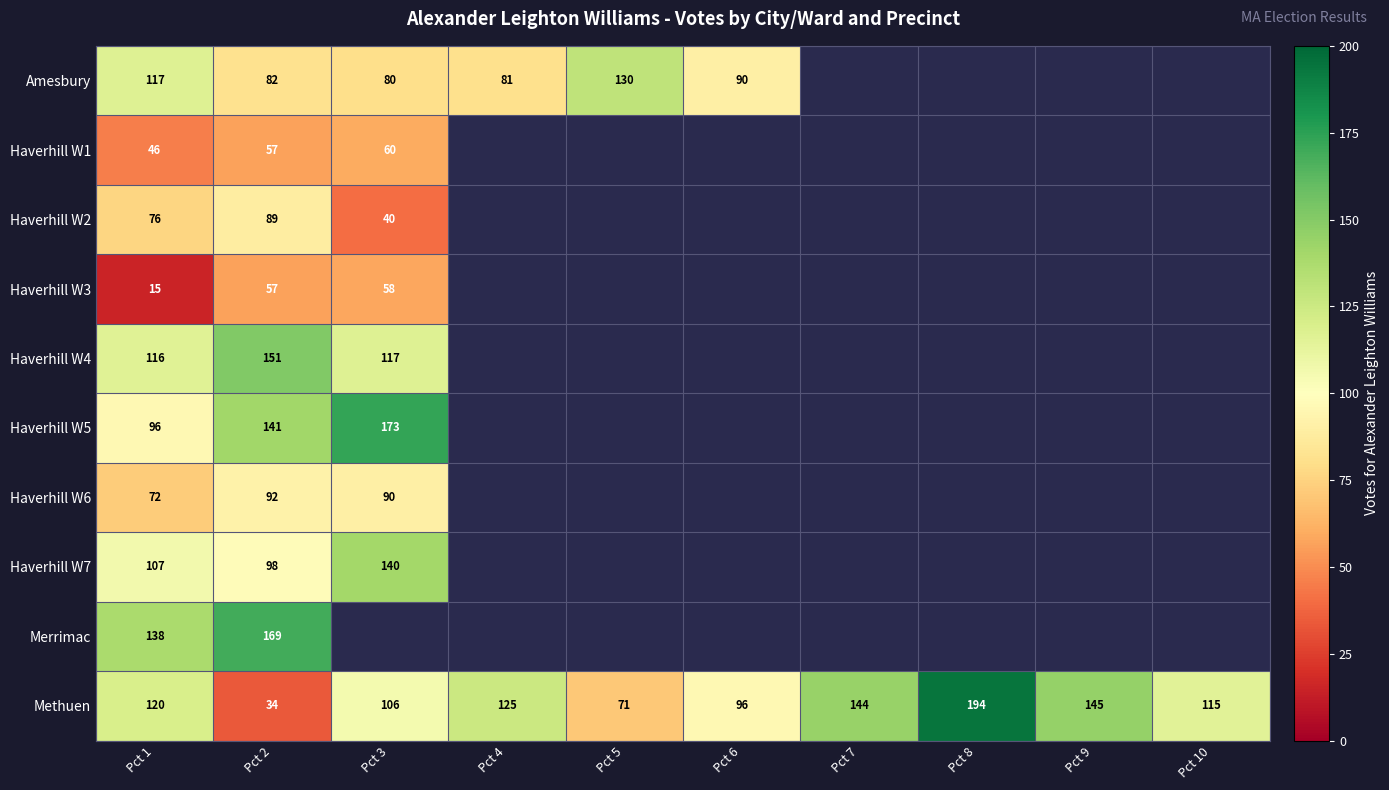

What is the minimum value for Methuen?

34